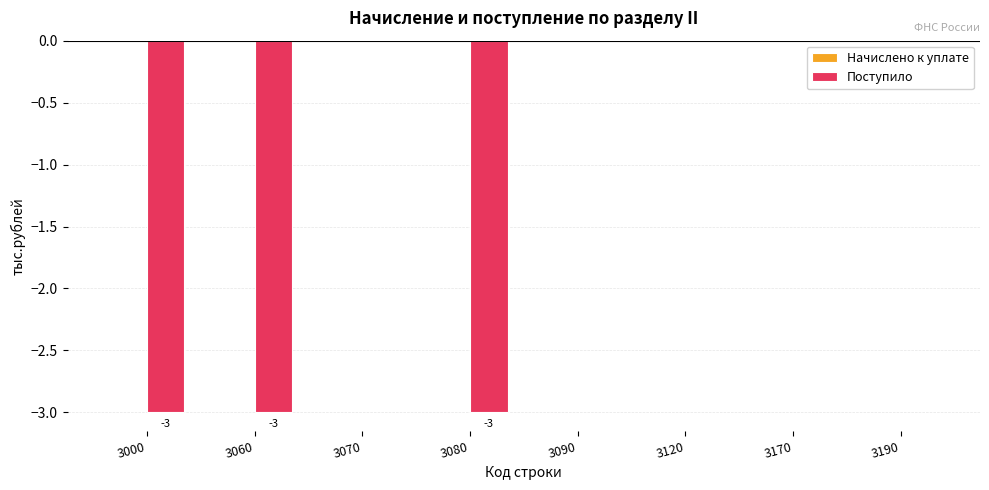

Count the number of data series in this chart.

1